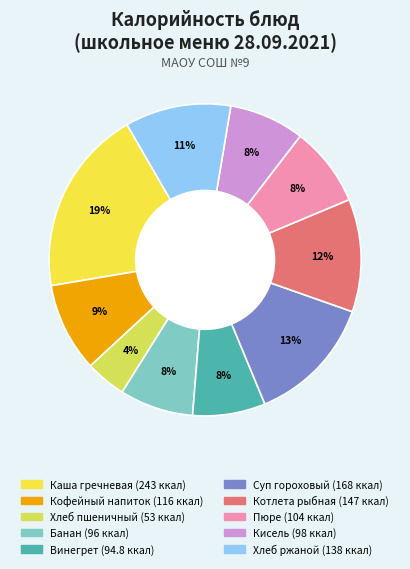

How many slices are in this pie chart?

10